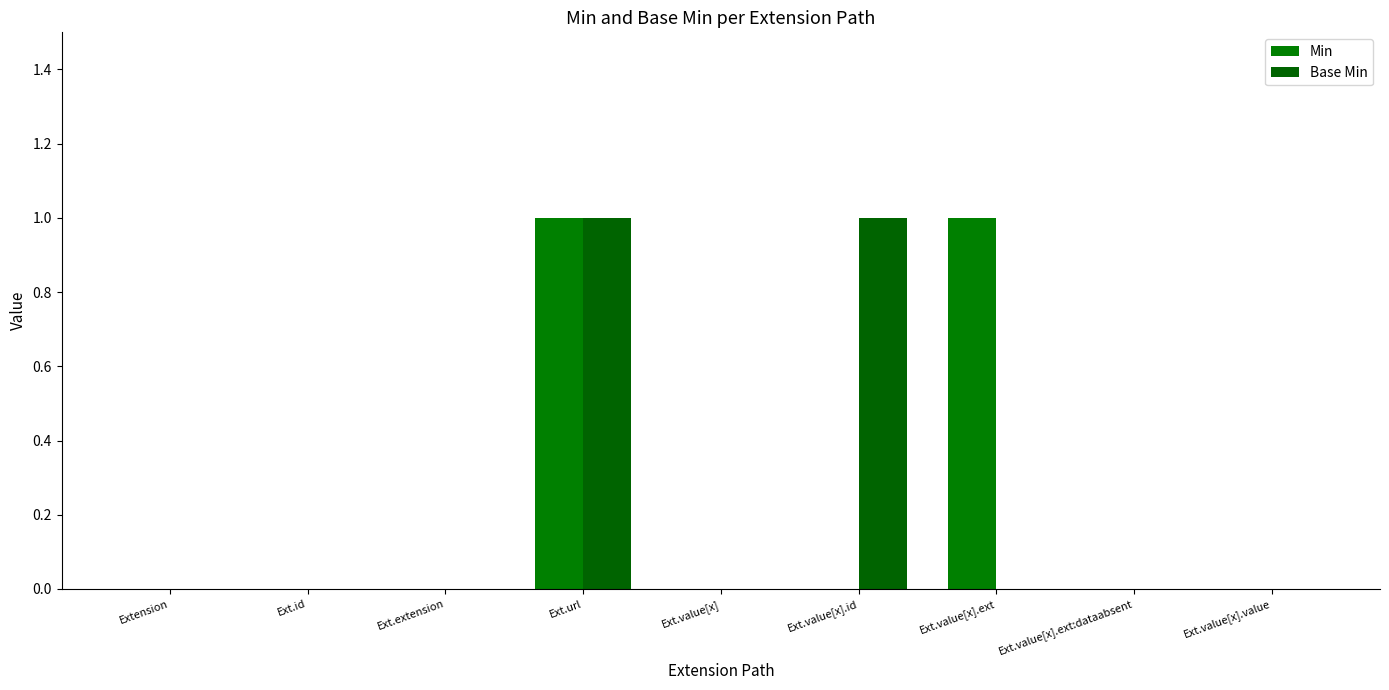

Which has a higher value, Ext.id or Ext.value[x].value?

Ext.id